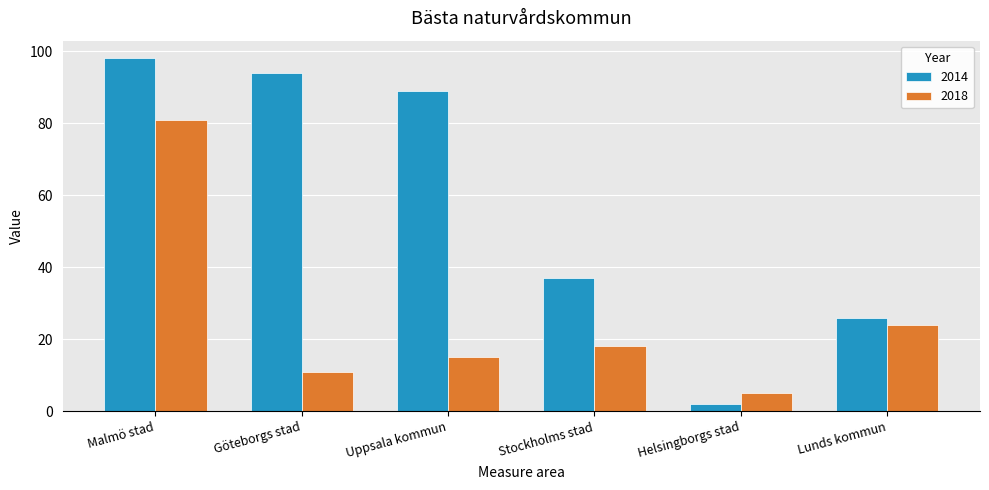

How many distinct data groups are displayed?

2